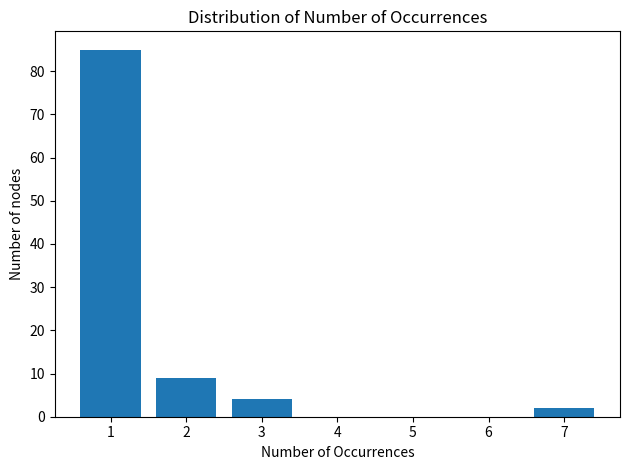

Reading left to right, transcribe this chart: for each bar, give the range it covers on the x-axis and its height. The values are not printed on the chart, so give them approximately, as read against the axis.

0.5 to 1.5: 85
1.5 to 2.5: 9
2.5 to 3.5: 4
3.5 to 4.5: 0
4.5 to 5.5: 0
5.5 to 6.5: 0
6.5 to 7.5: 2